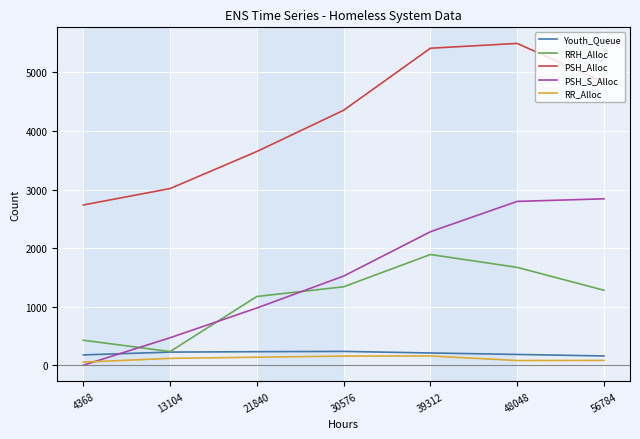

What is the minimum value for RRH_Alloc?

233